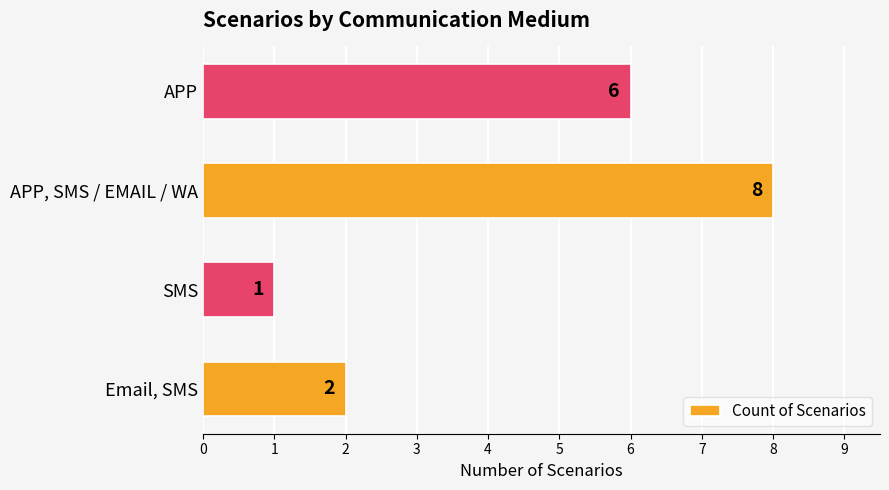

What is the ratio of the value at APP, SMS / EMAIL / WA to the value at SMS?

8.0